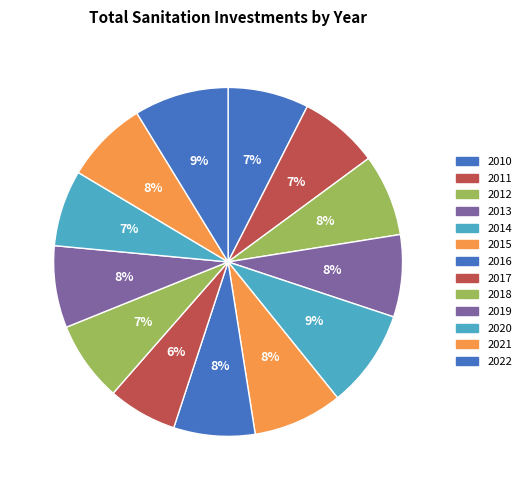

How many slices are in this pie chart?

13